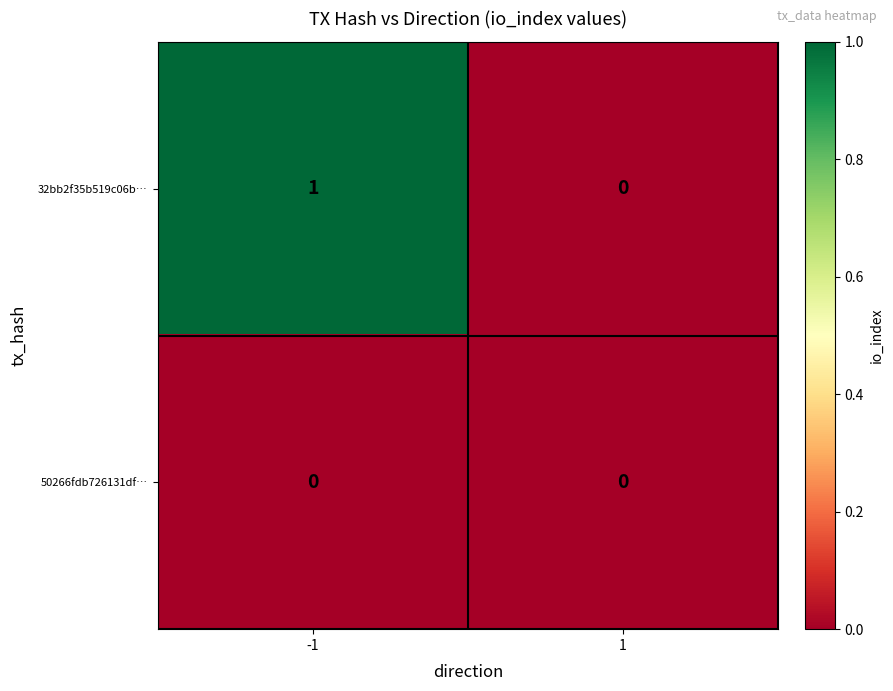

Reading left to right, extract all data points from this chart.

32bb2f35b519c06b…: -1=1	1=0
50266fdb726131df…: -1=0	1=0